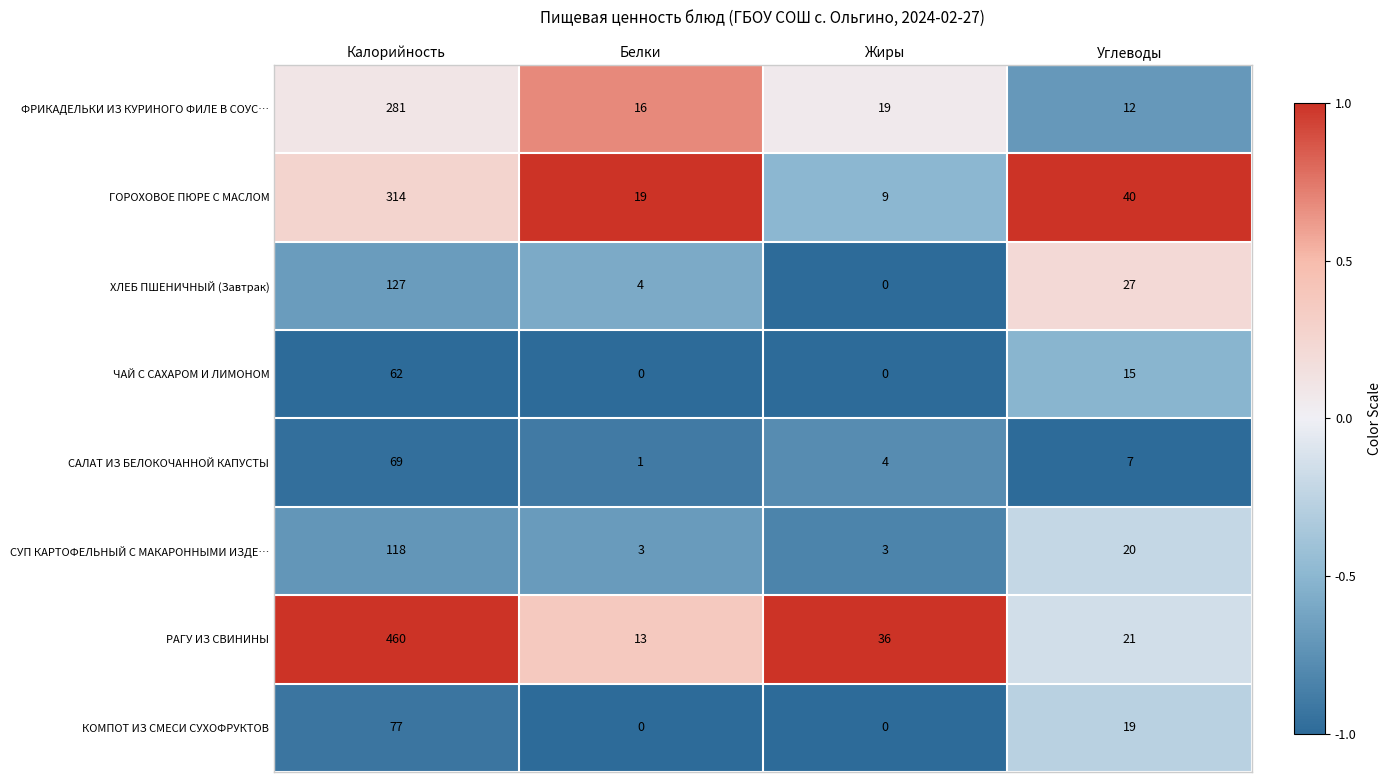

Which label corresponds to the largest value in the chart?

Калорийность